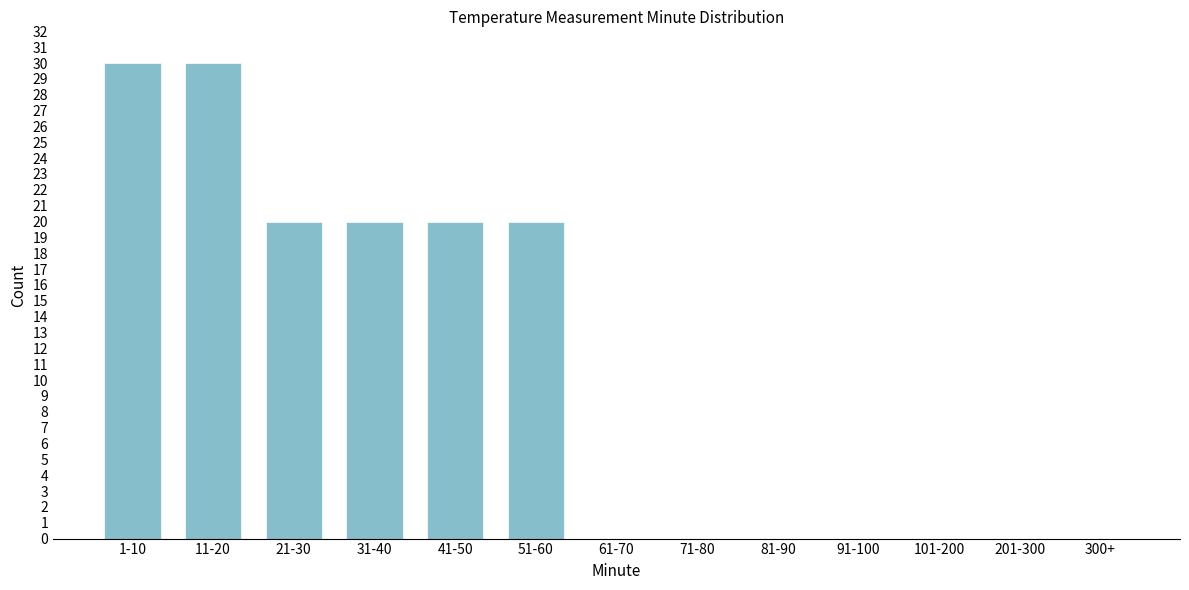

Reading left to right, what are all the values shown in this chart?

1-10=30	11-20=30	21-30=20	31-40=20	41-50=20	51-60=20	61-70=0	71-80=0	81-90=0	91-100=0	101-200=0	201-300=0	300+=0